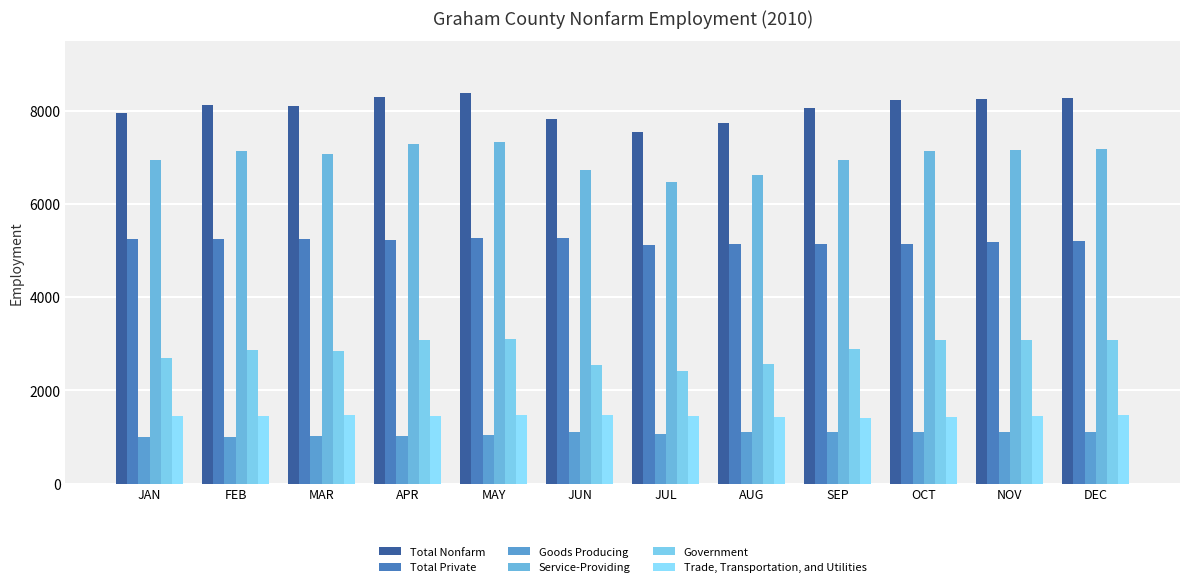

Count the Trade, Transportation, and Utilities values in the range 1450 to 1475.

9